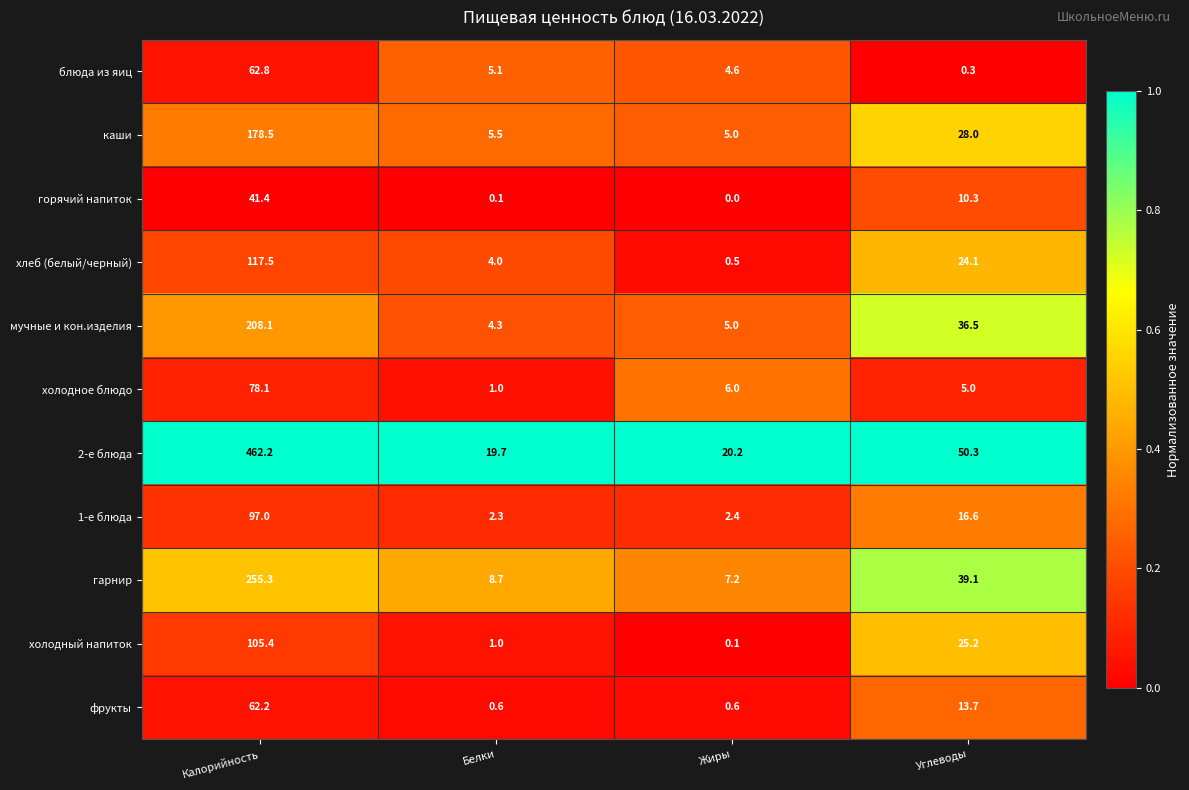

What is the difference between the maximum and minimum values in the фрукты series?

61.6